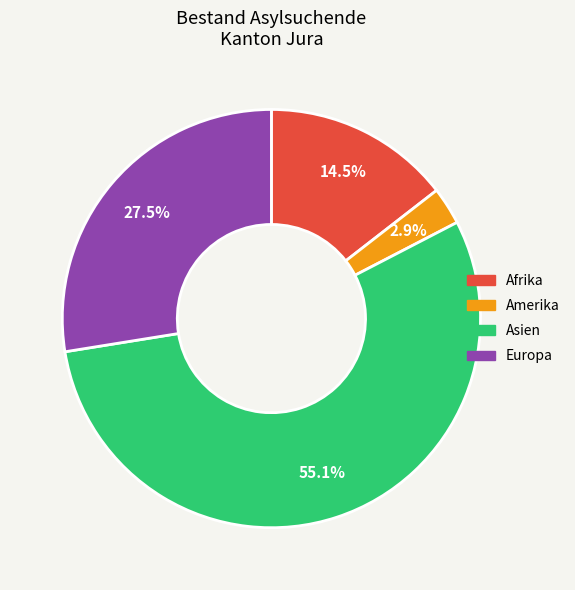

How many slices are in this pie chart?

4